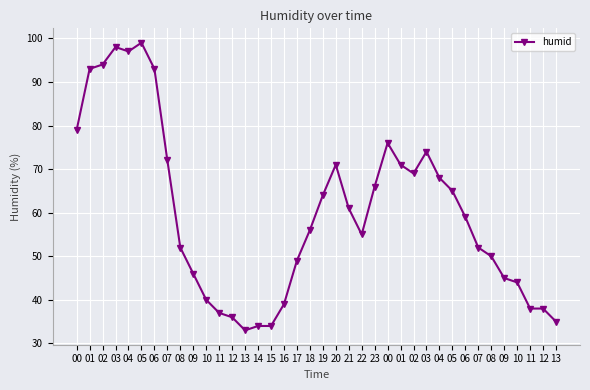

Does the chart display data point markers on the line(s)?

Yes